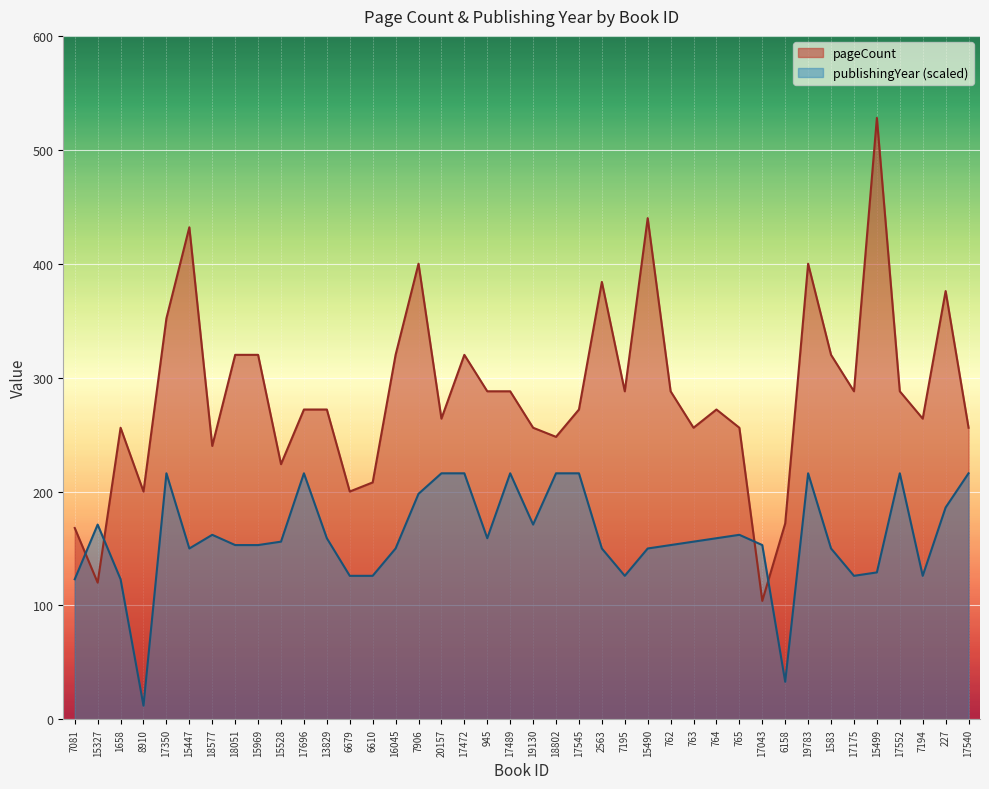

What is the sum of all pageCount values?

11420